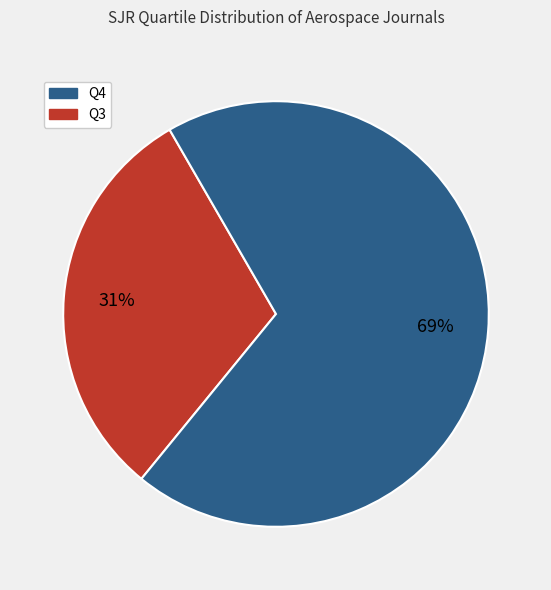

How many segments does this pie chart have?

2